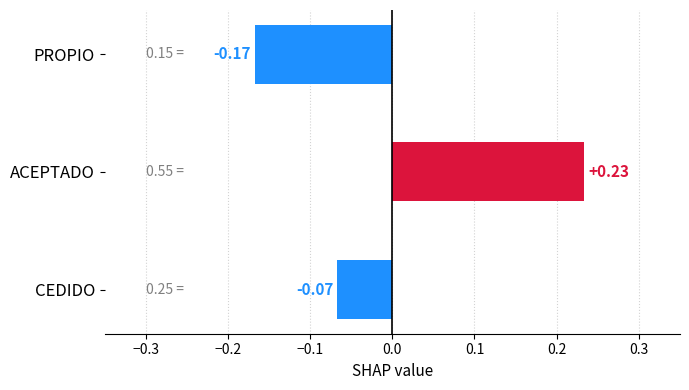

Which category has the highest value across all series?

ACEPTADO